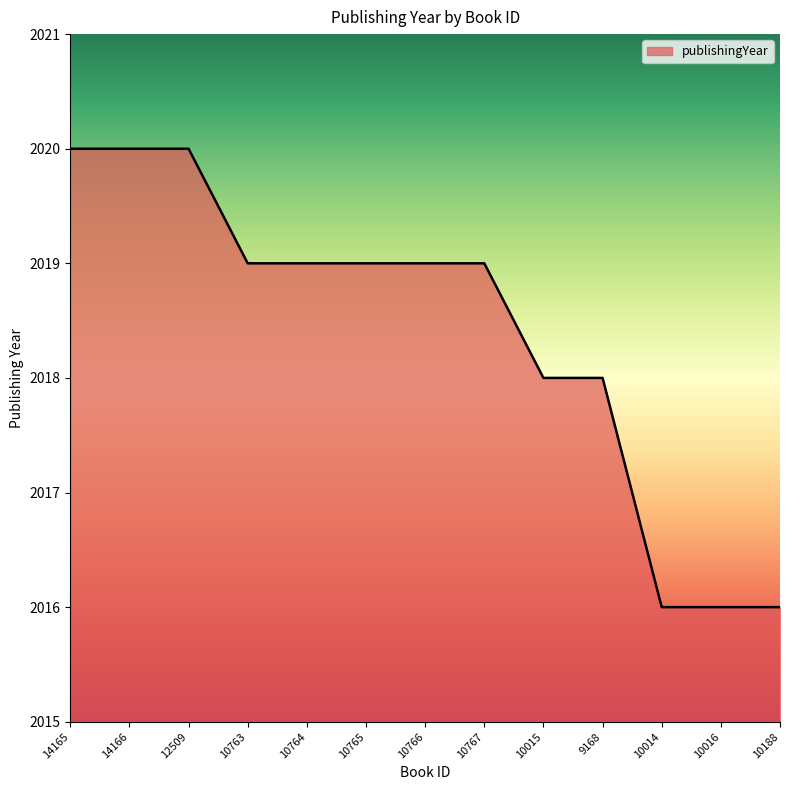

Count the number of data series in this chart.

1